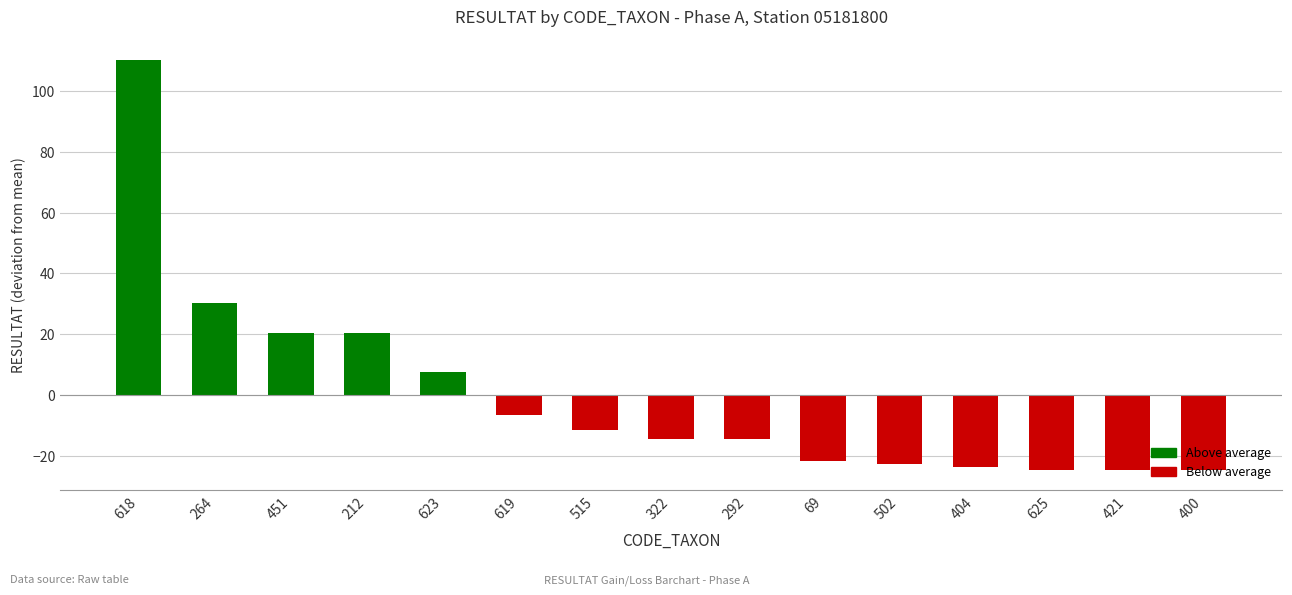

Between 212 and 619, which is larger?

212